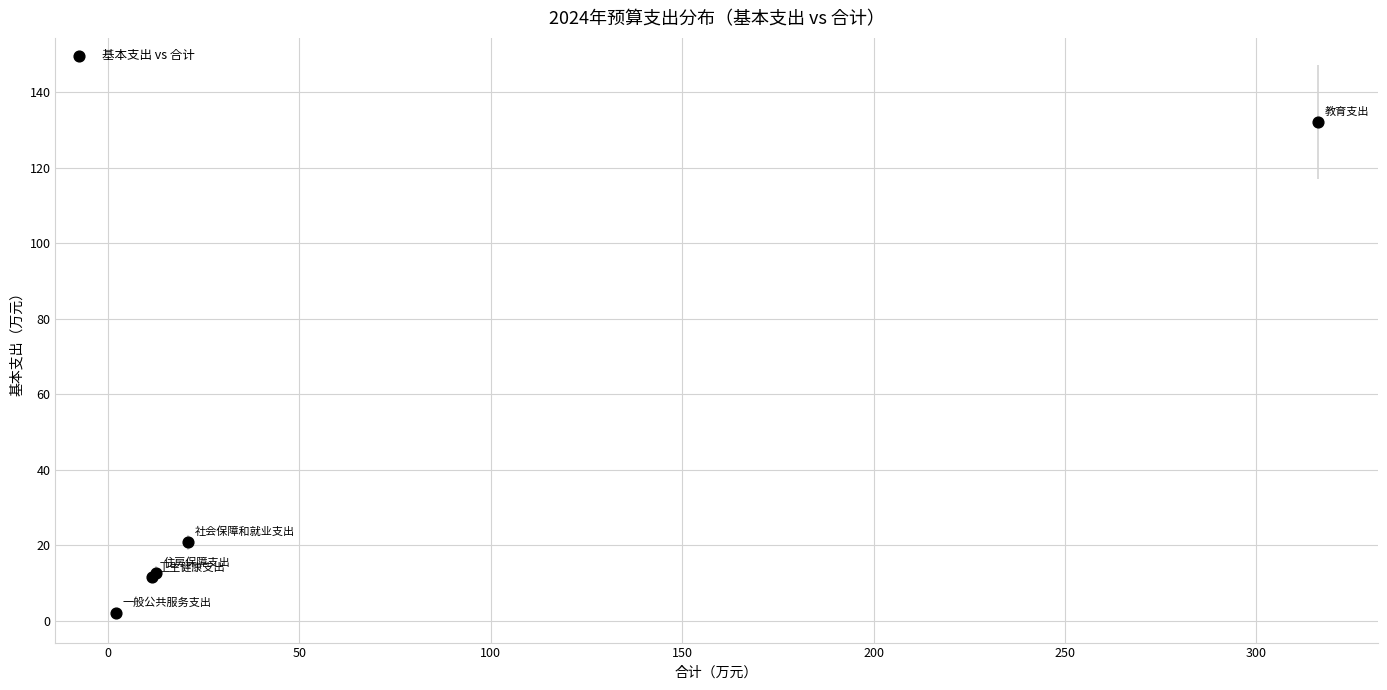

What Y value in the scatter plot is closest to 67?

20.8